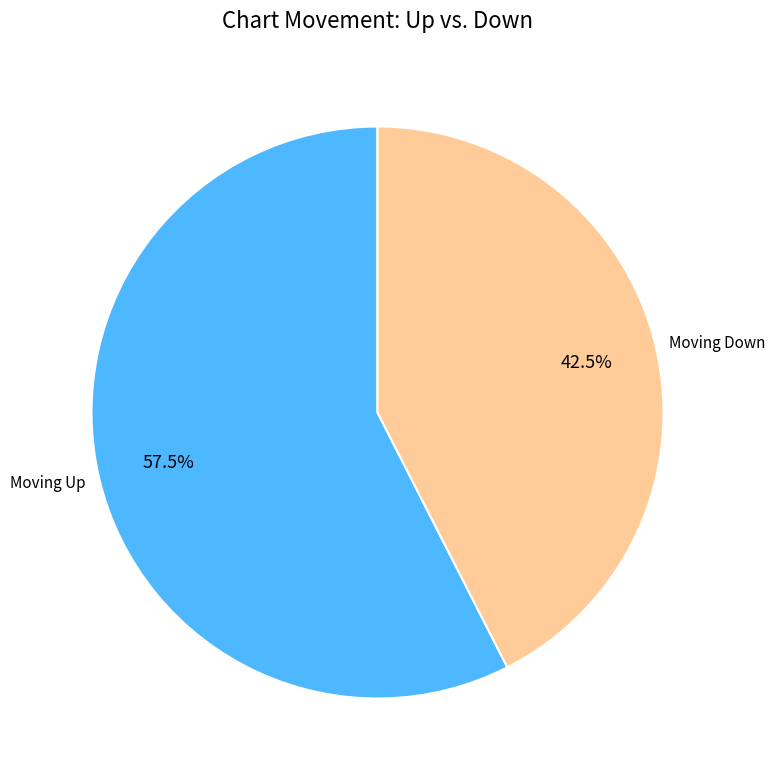

Which slice represents more than half of the pie?

Moving Up